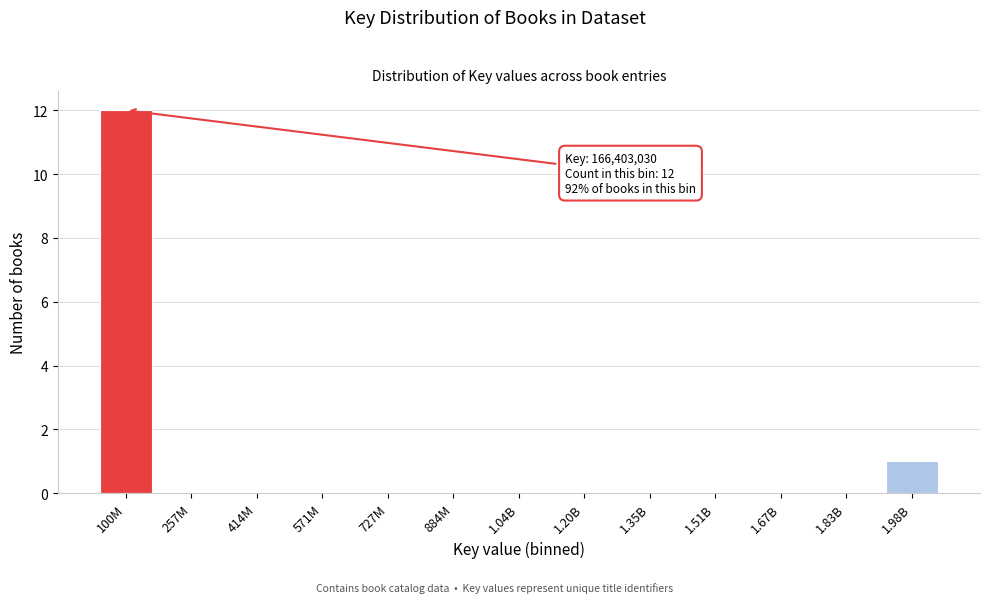

Reading left to right, extract all data points from this chart.

100M=12	257M=0	414M=0	571M=0	727M=0	884M=0	1.04B=0	1.20B=0	1.35B=0	1.51B=0	1.67B=0	1.83B=0	1.98B=1